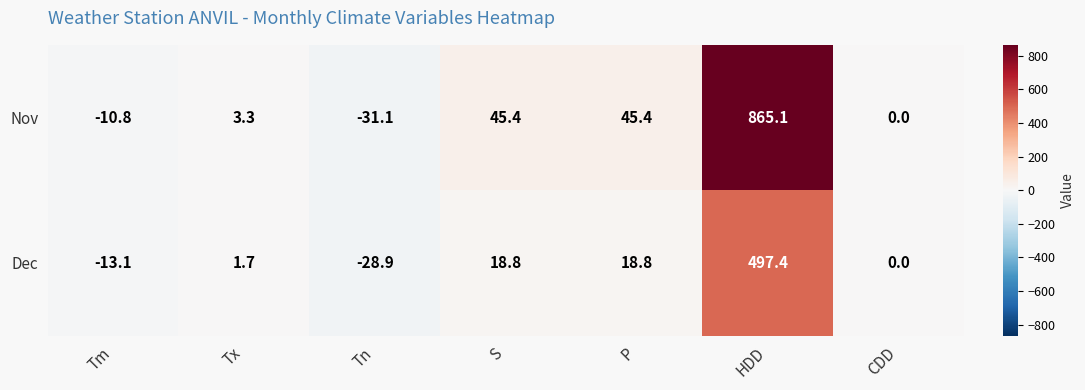

True or false: Dec has a value of -22.2 at Tm.

False